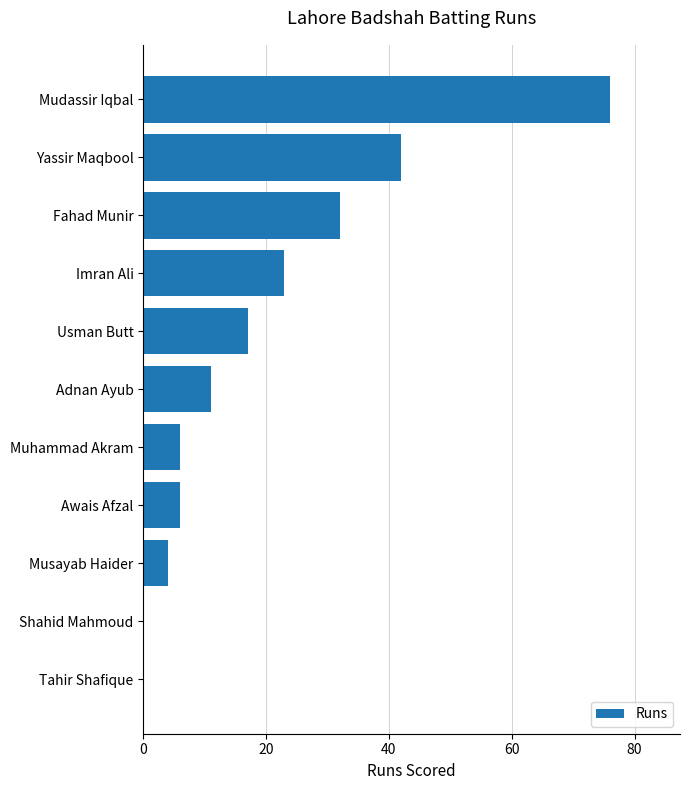

What is the average value?

20